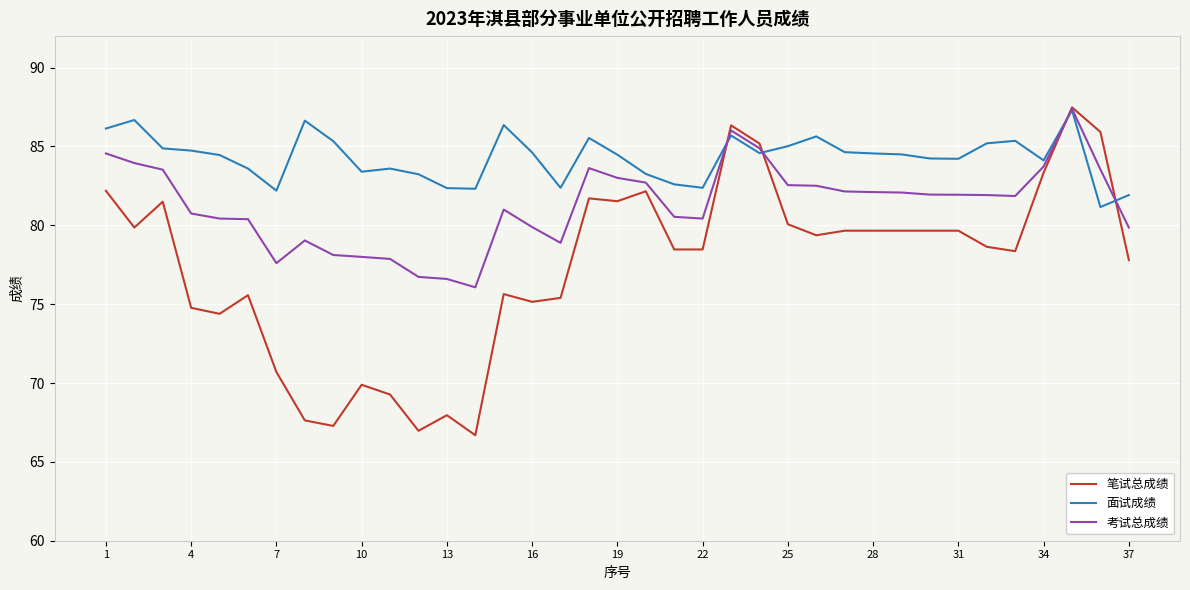

What is the greatest value displayed?

87.5